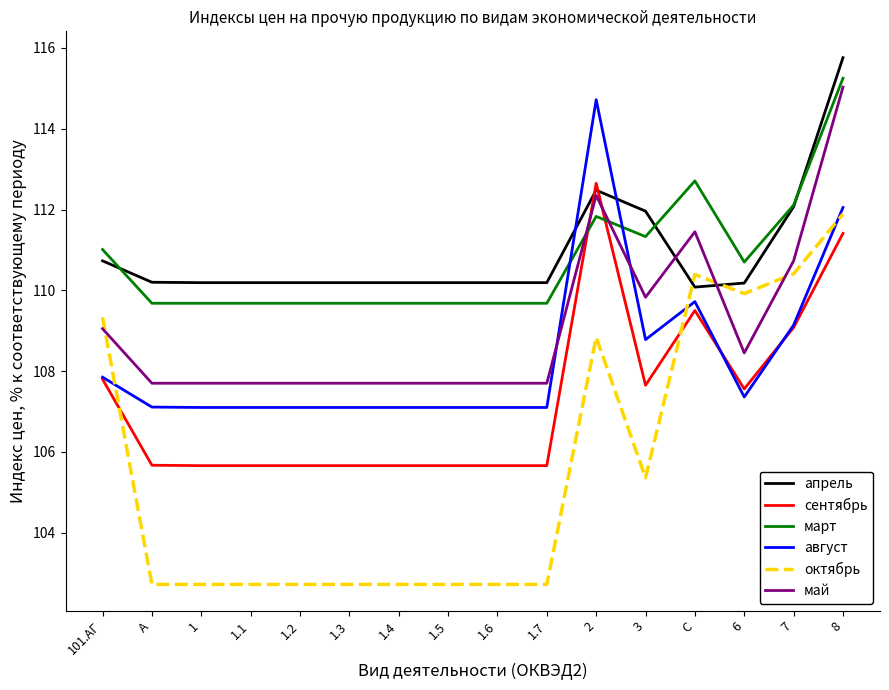

Is it true that март equals 184.7 at A?

False